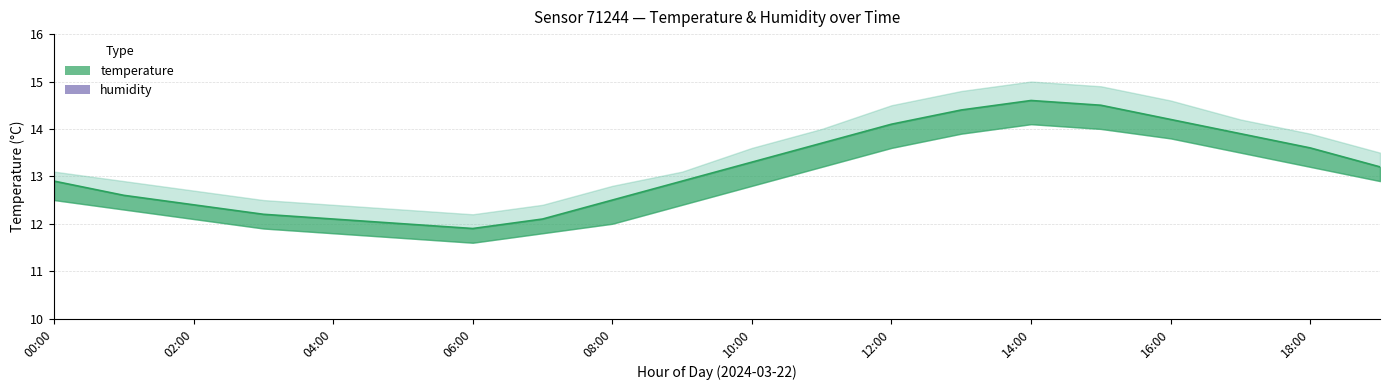

How many humidity_mid values are between 99 and 100?

20